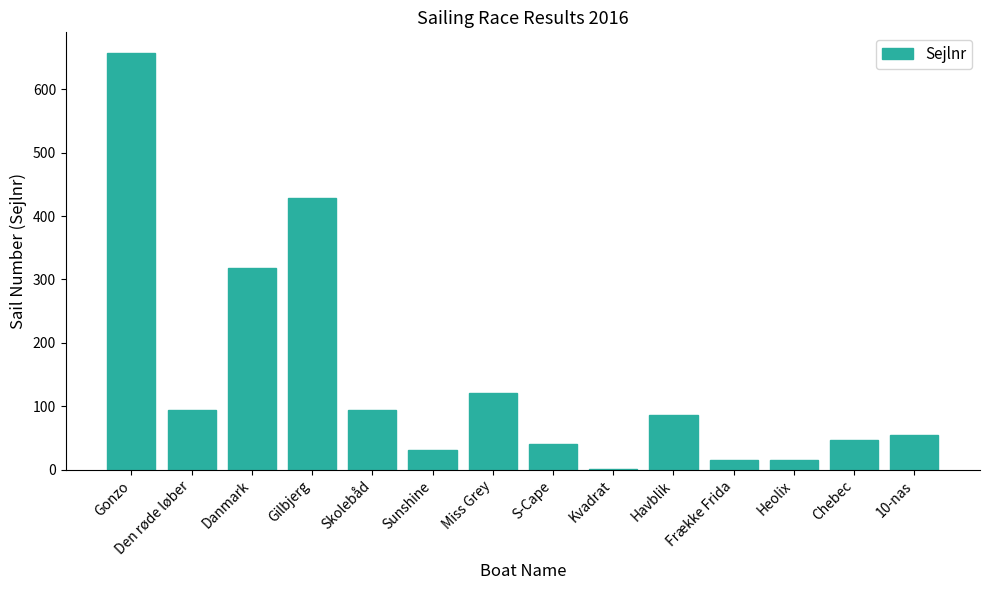

Which has a higher value, Den røde løber or Havblik?

Den røde løber